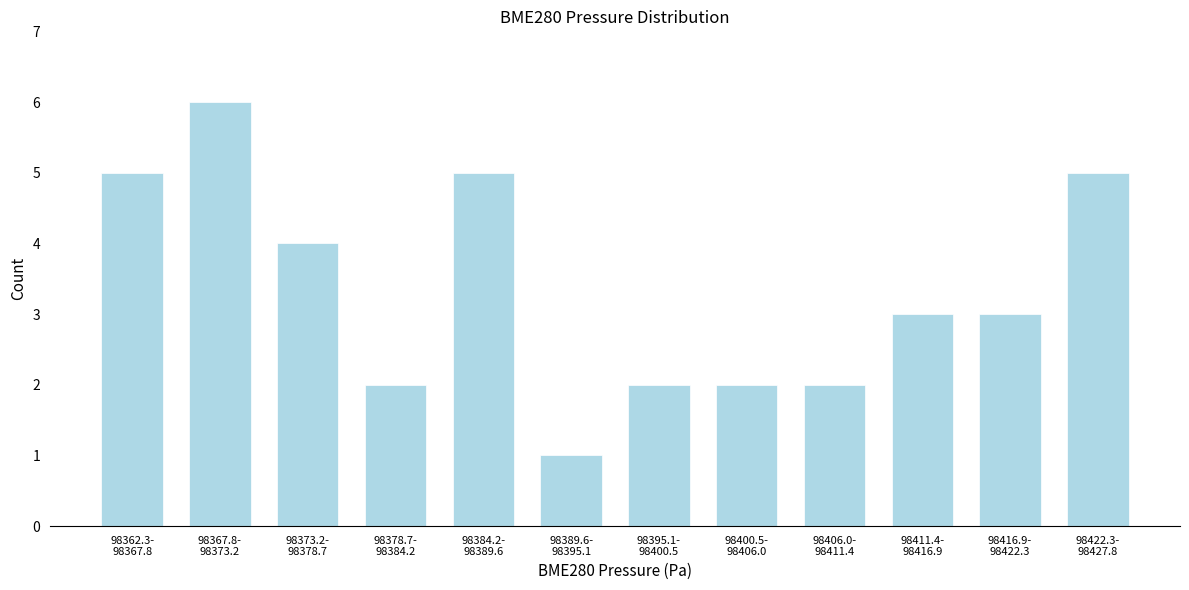

Reading right to left, list all the values displayed in this chart.

5	3	3	2	2	2	1	5	2	4	6	5